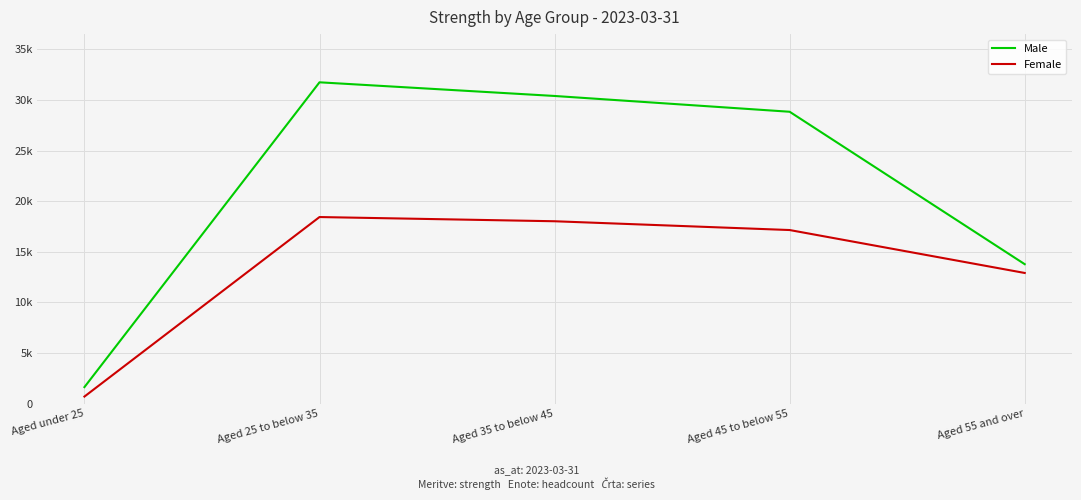

Is this an area chart (filled region under the line)?

No